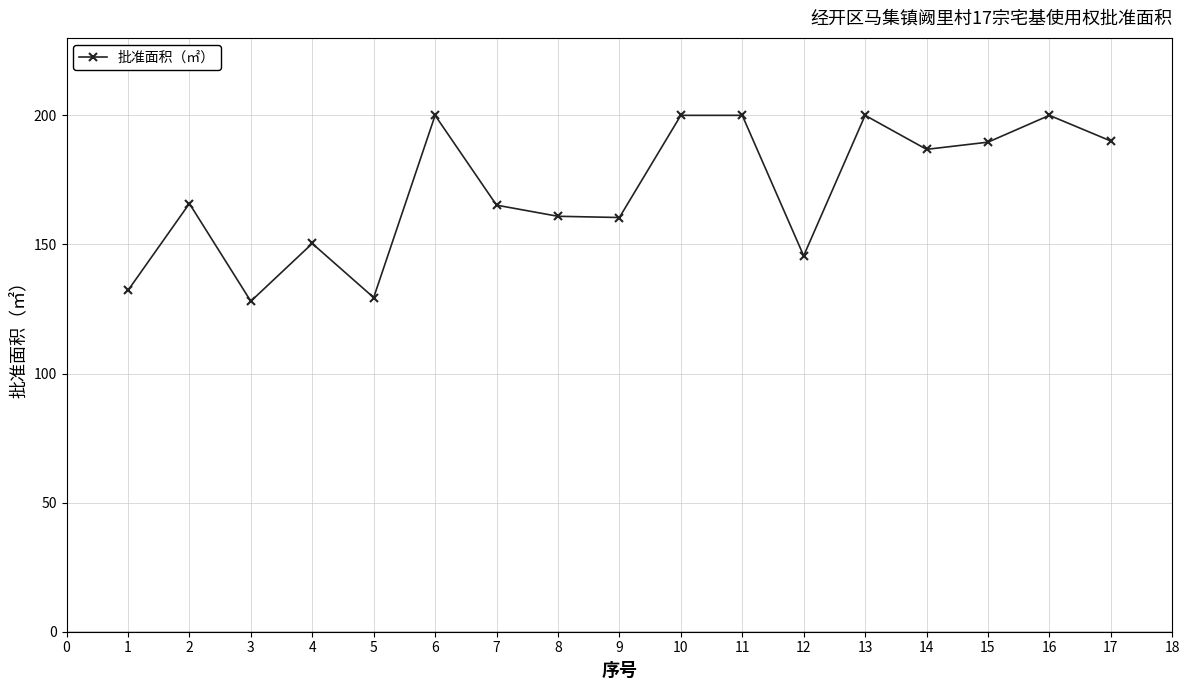

What is the value of the 8th point from the left?

160.9